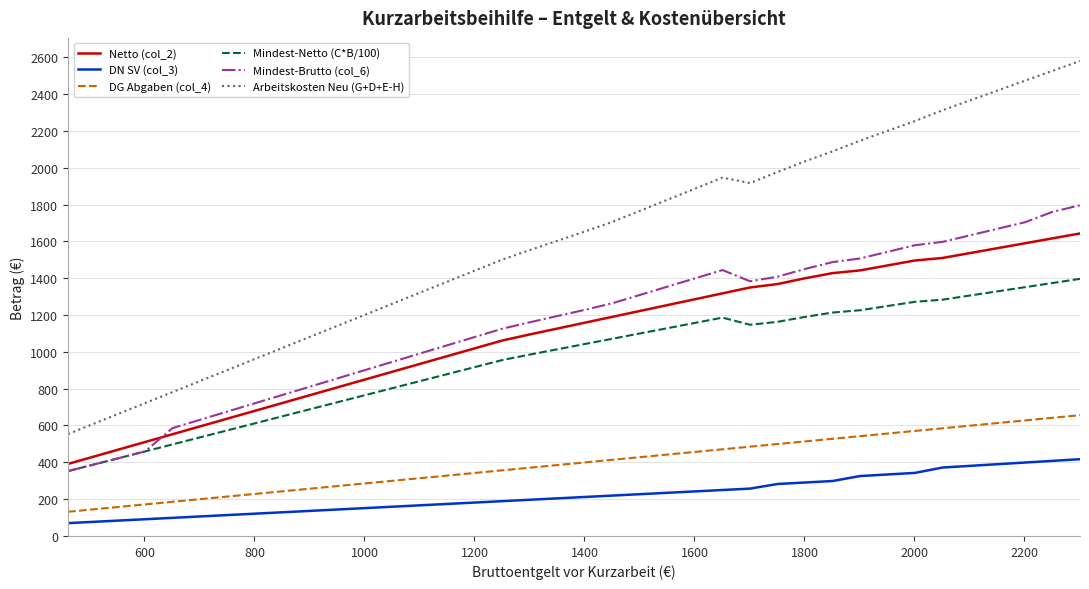

True or false: Arbeitskosten Neu (G+D+E-H) and Mindest-Brutto (col_6) cross at least once.

False